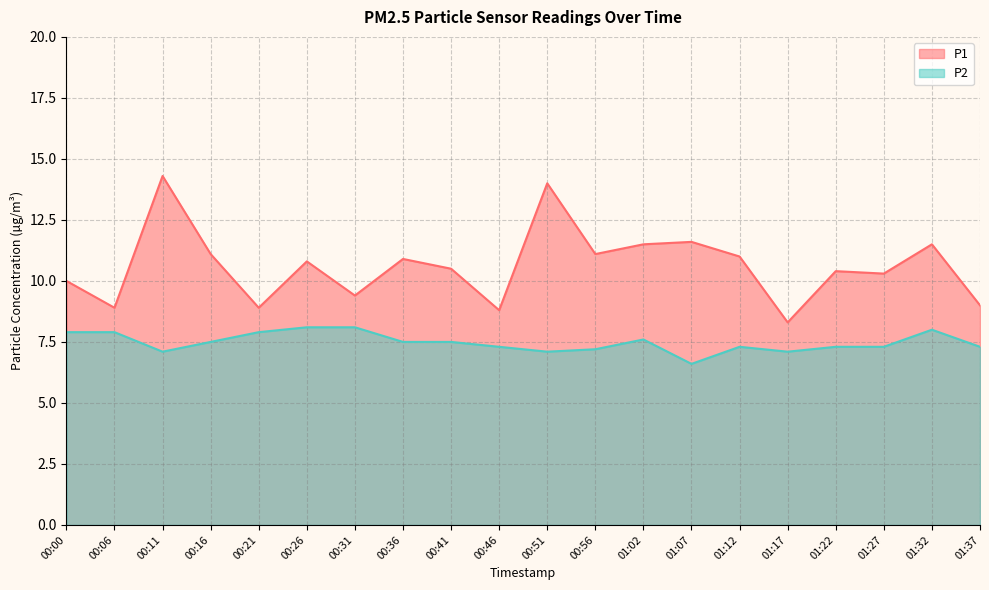

What is the value of the P1 point at the 14th from the left?

11.6